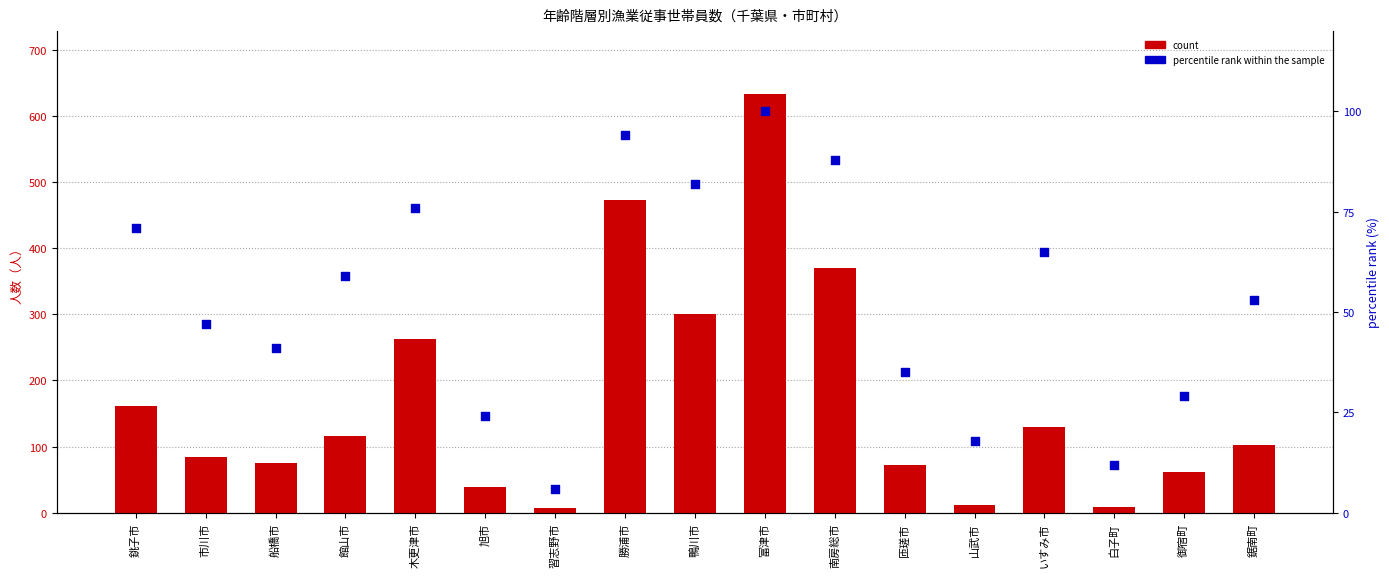

Which series has the largest total across all categories?

count